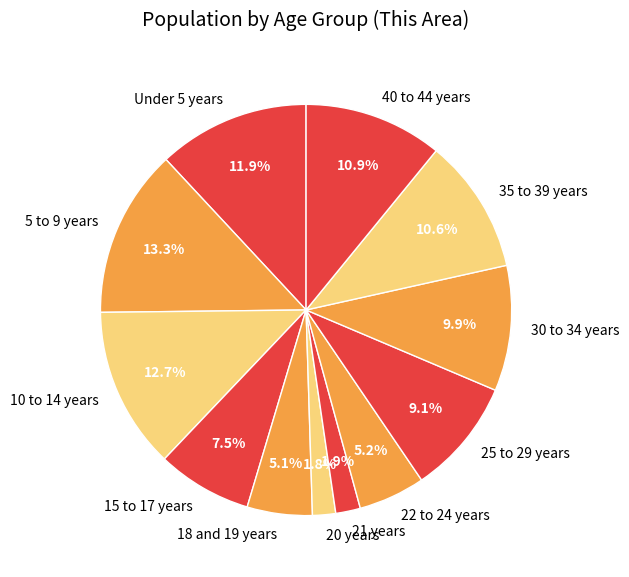

Count the number of slices in the pie.

12